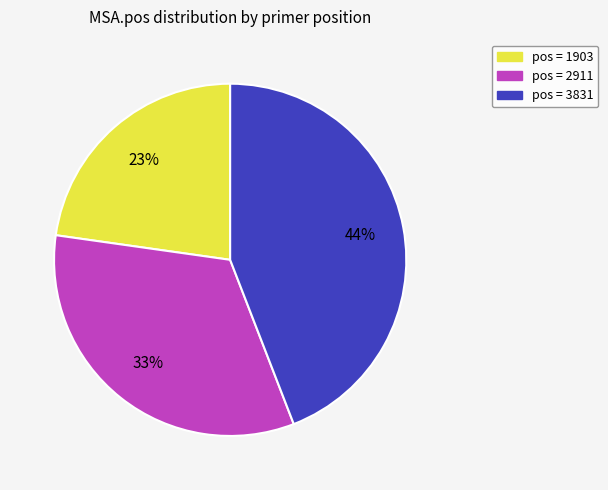

To the nearest percent, what is the difference between the largest and smallest slice percentages?

21%